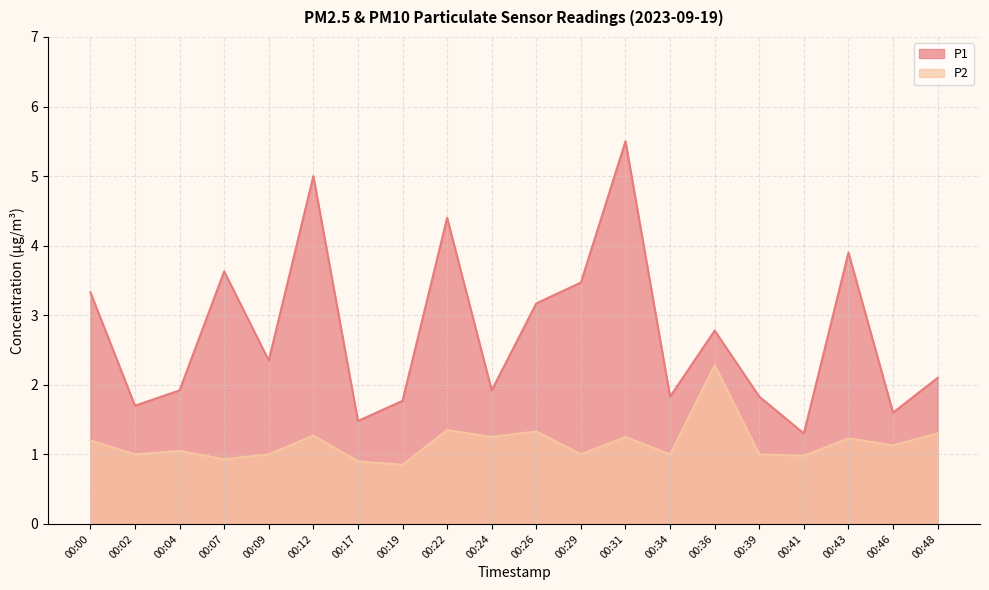

True or false: P1 and P2 cross at least once.

False